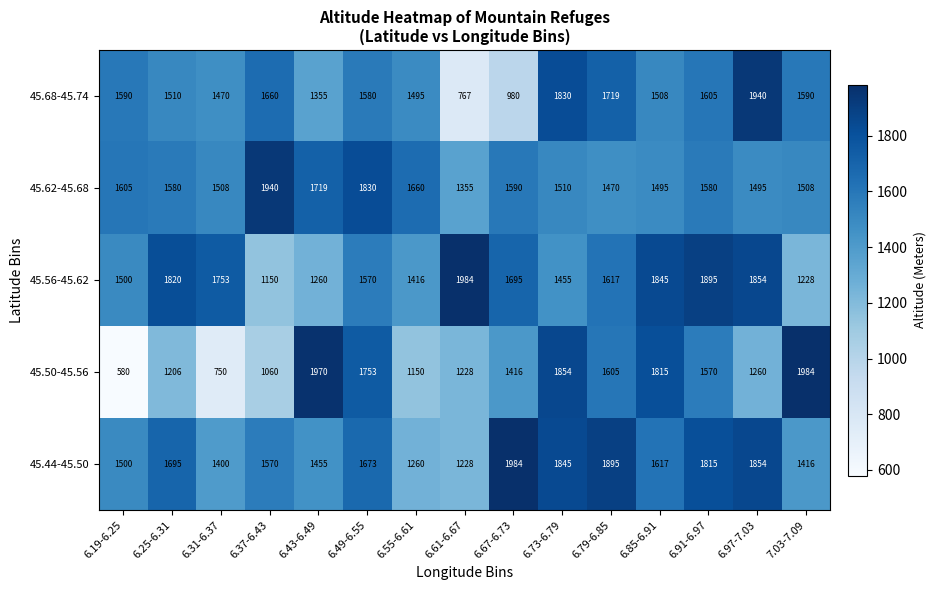

What is the total value across all series at 6.73-6.79?

8494